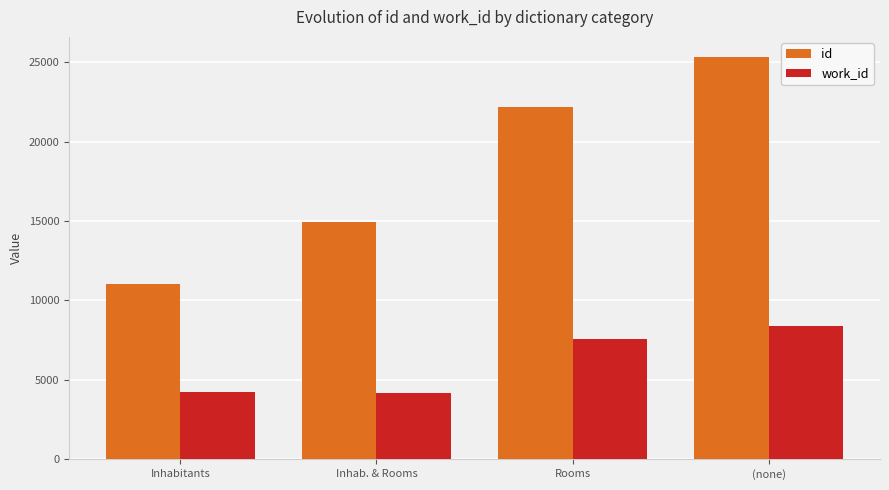

Rank the series by their average value, from lowest to highest.

work_id, id